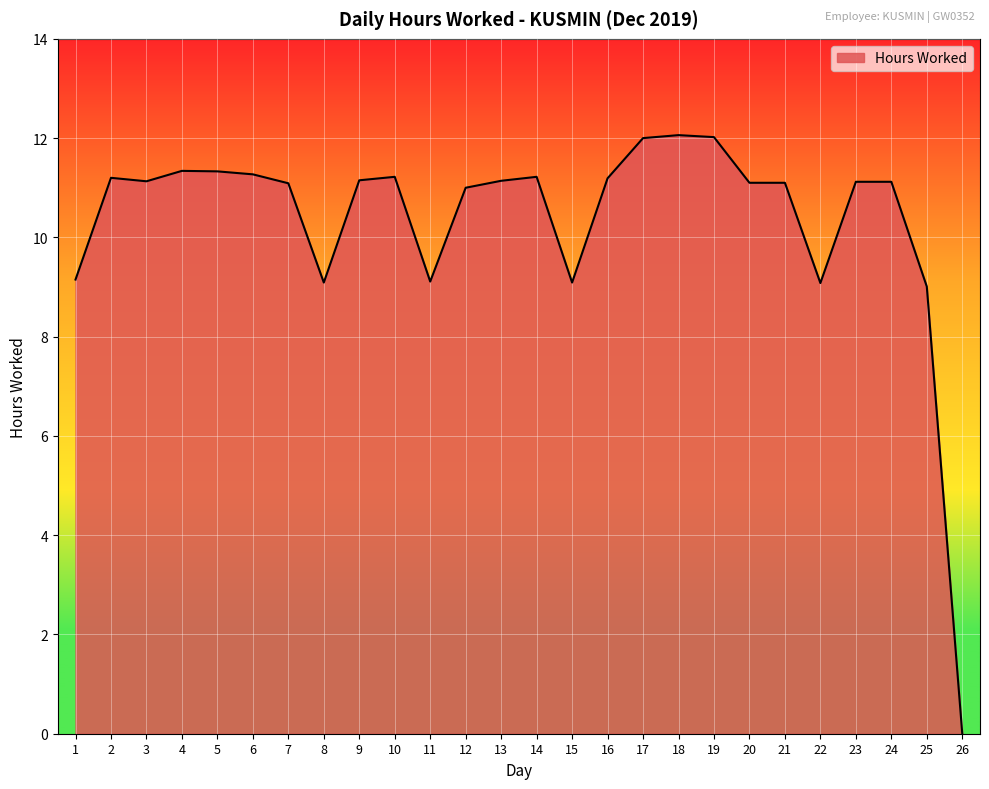

Which has a higher value, 6 or 18?

18